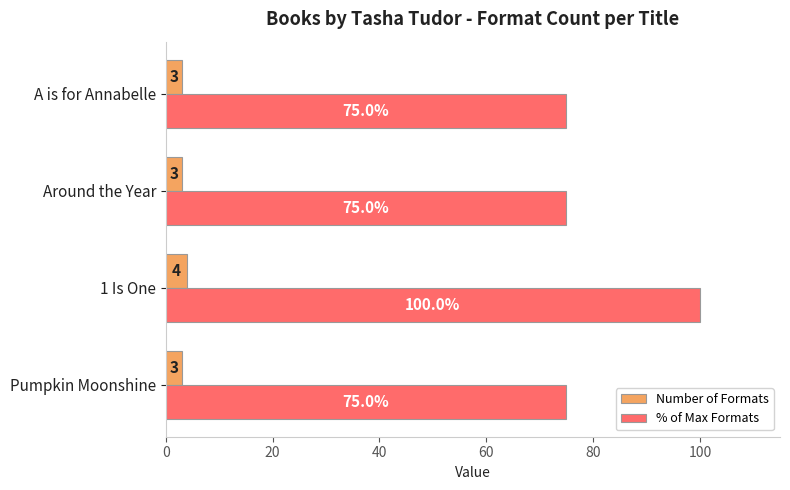

Count the % of Max Formats values in the range 75 to 100.

4